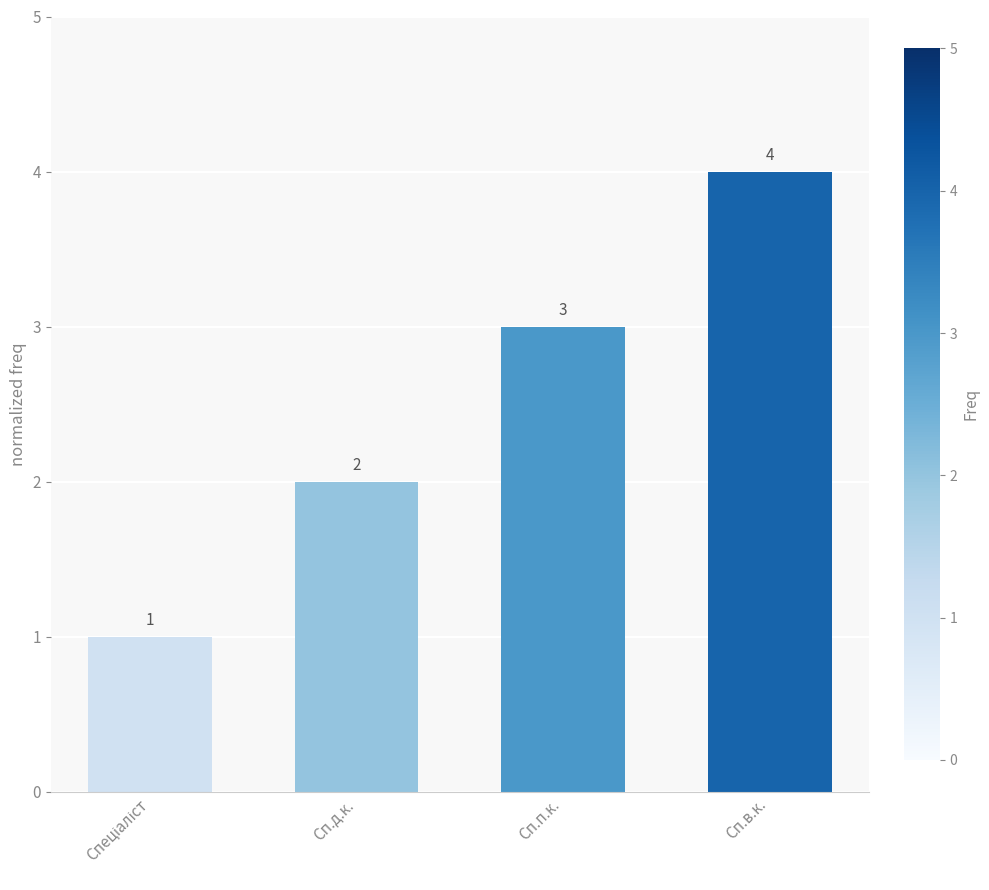

What is the ratio of the value at Сп.в.к. to the value at Сп.п.к.?

1.3